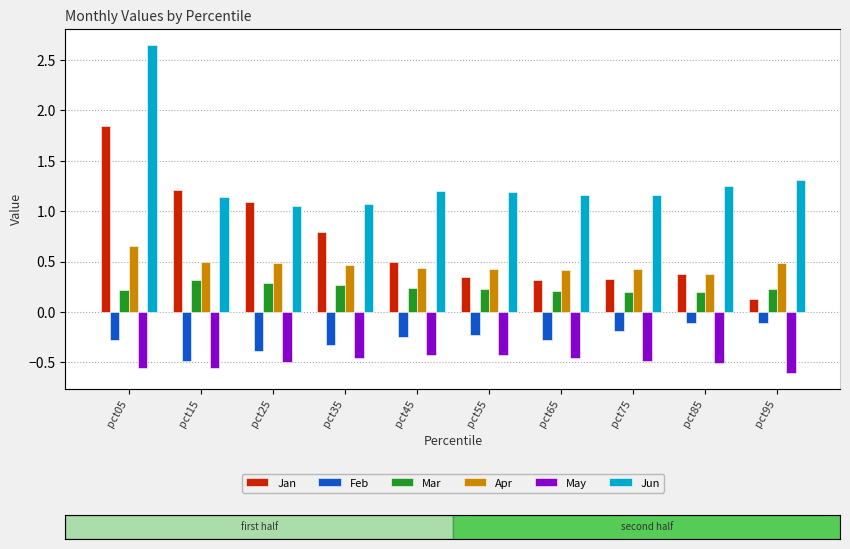

Reading left to right, list all the values displayed in this chart.

Jan: pct05=1.8	pct15=1.2	pct25=1.1	pct35=0.8	pct45=0.5	pct55=0.3	pct65=0.3	pct75=0.3	pct85=0.4	pct95=0.1
Feb: pct05=-0.3	pct15=-0.5	pct25=-0.4	pct35=-0.3	pct45=-0.2	pct55=-0.2	pct65=-0.3	pct75=-0.2	pct85=-0.1	pct95=-0.1
Mar: pct05=0.2	pct15=0.3	pct25=0.3	pct35=0.3	pct45=0.2	pct55=0.2	pct65=0.2	pct75=0.2	pct85=0.2	pct95=0.2
Apr: pct05=0.7	pct15=0.5	pct25=0.5	pct35=0.5	pct45=0.4	pct55=0.4	pct65=0.4	pct75=0.4	pct85=0.4	pct95=0.5
May: pct05=-0.6	pct15=-0.6	pct25=-0.5	pct35=-0.5	pct45=-0.4	pct55=-0.4	pct65=-0.5	pct75=-0.5	pct85=-0.5	pct95=-0.6
Jun: pct05=2.6	pct15=1.1	pct25=1.1	pct35=1.1	pct45=1.2	pct55=1.2	pct65=1.2	pct75=1.2	pct85=1.3	pct95=1.3